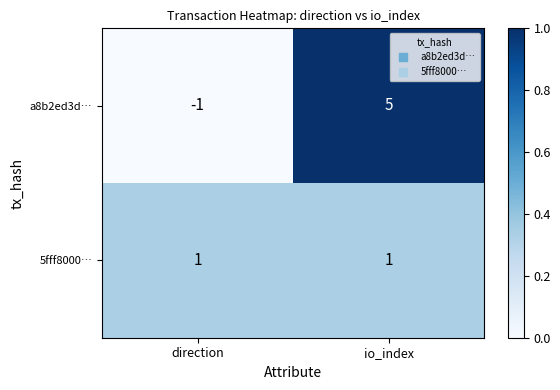

What is the sum of all a8b2ed3d… values?

4